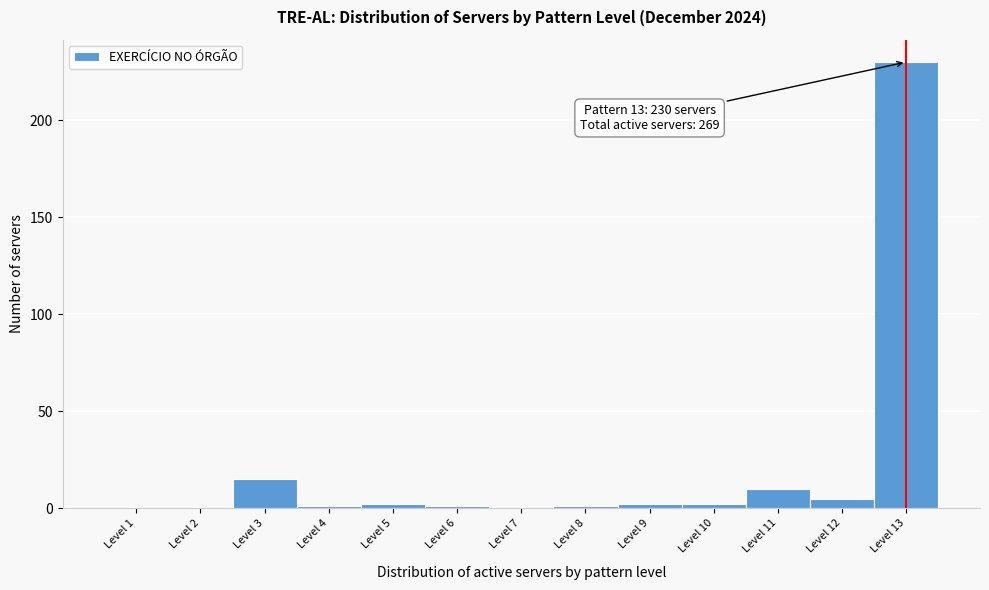

Which range on the x-axis has the tallest bar?

12.5 to 13.5